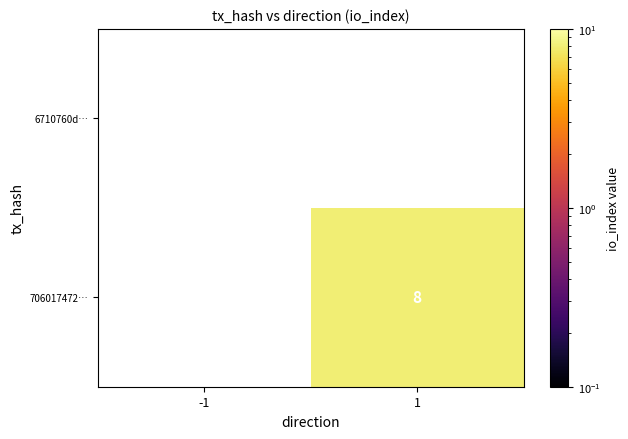

True or false: 706017472… has a value of 3 at 1.

False